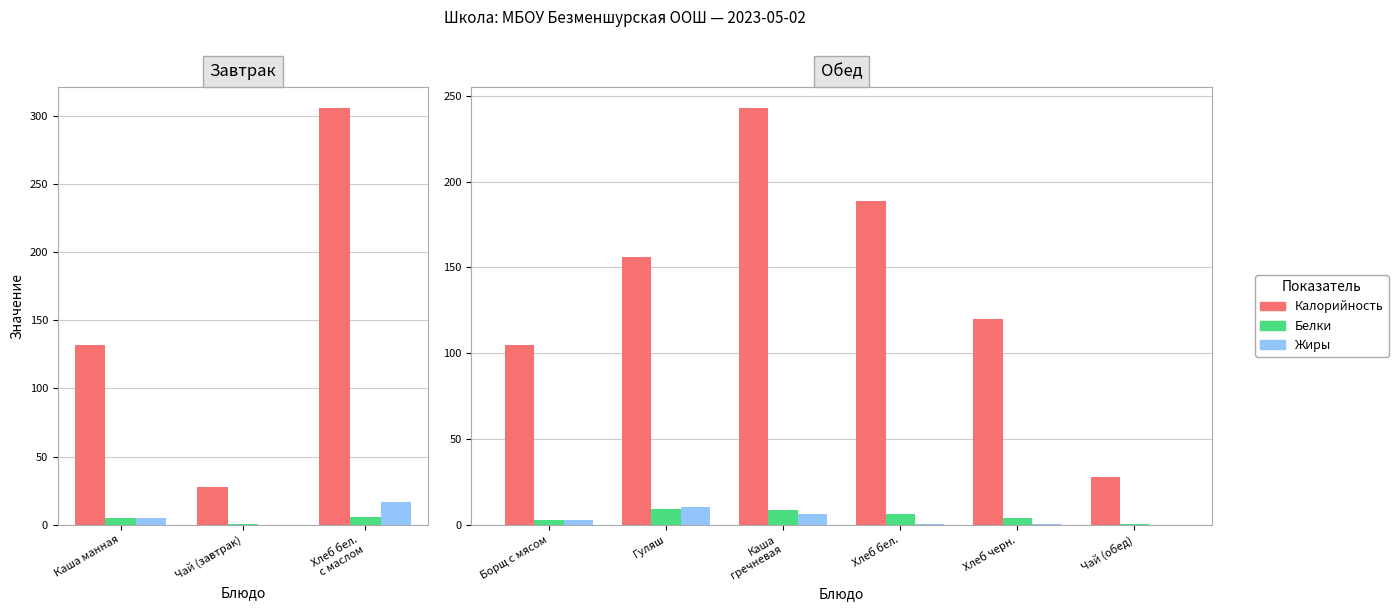

Read the Белки value at Хлеб бел..

6.2